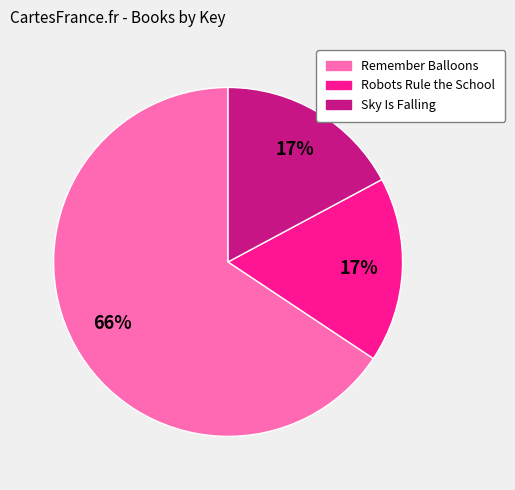

The Robots Rule the School slice represents 17% of the pie. True or false?

True